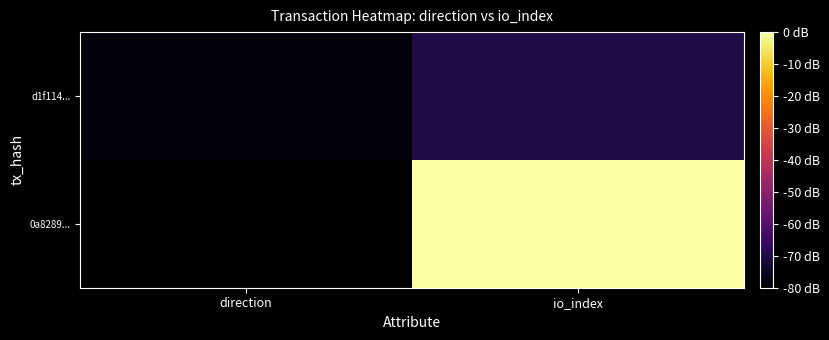

Reading left to right, what are all the values shown in this chart?

0a8289...: direction=-80.0	io_index=0.0
d1f114...: direction=-78.6	io_index=-70.5